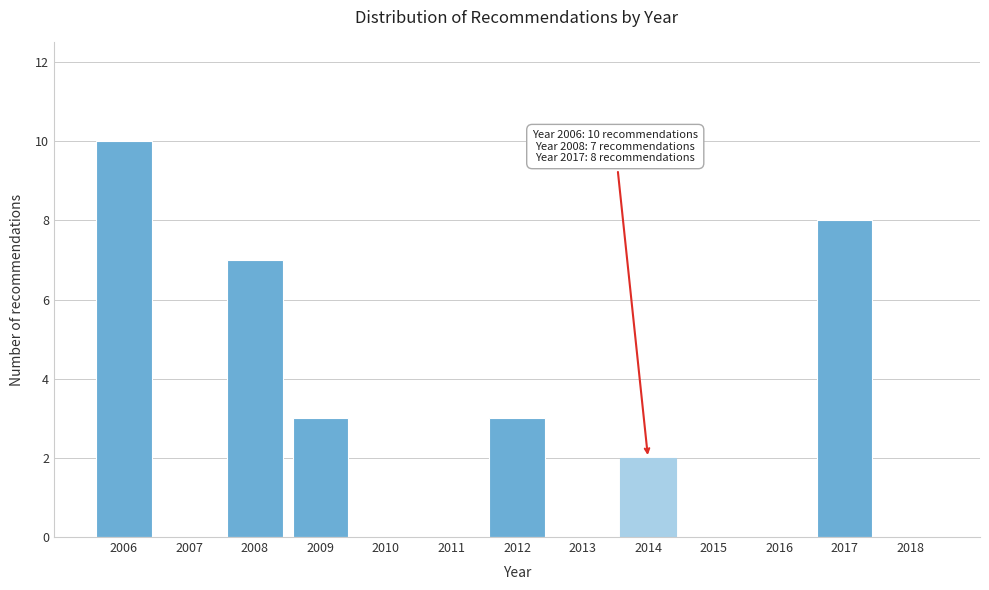

Reading left to right, list all the values displayed in this chart.

2006=10	2007=0	2008=7	2009=3	2010=0	2011=0	2012=3	2013=0	2014=2	2015=0	2016=0	2017=8	2018=0